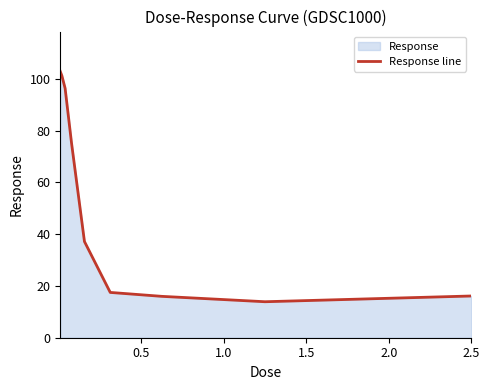

How many distinct data groups are displayed?

1